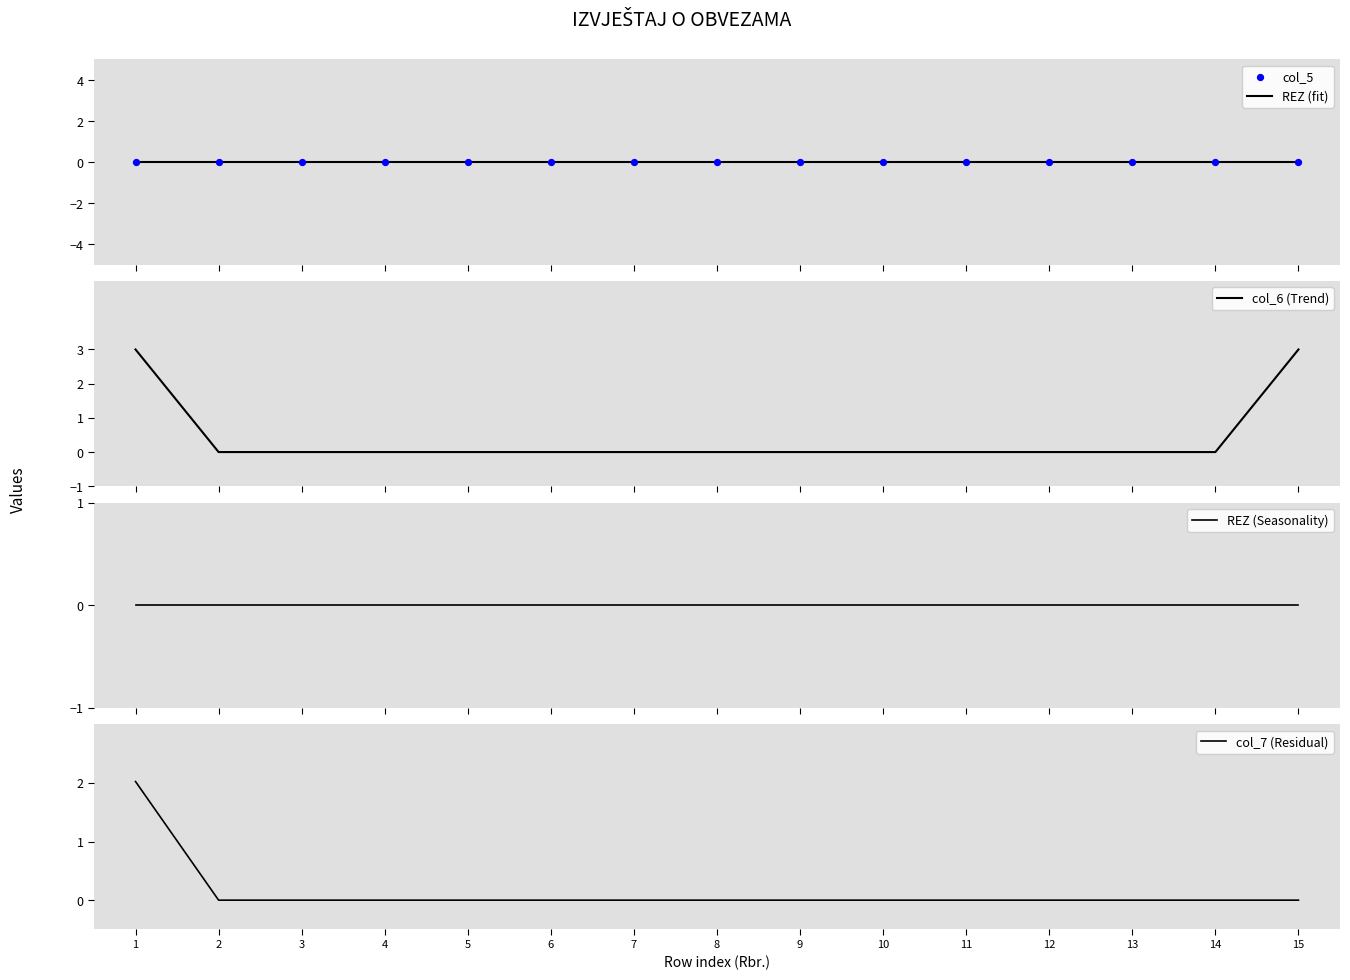

At how many categories does at least one series exceed 0?

2